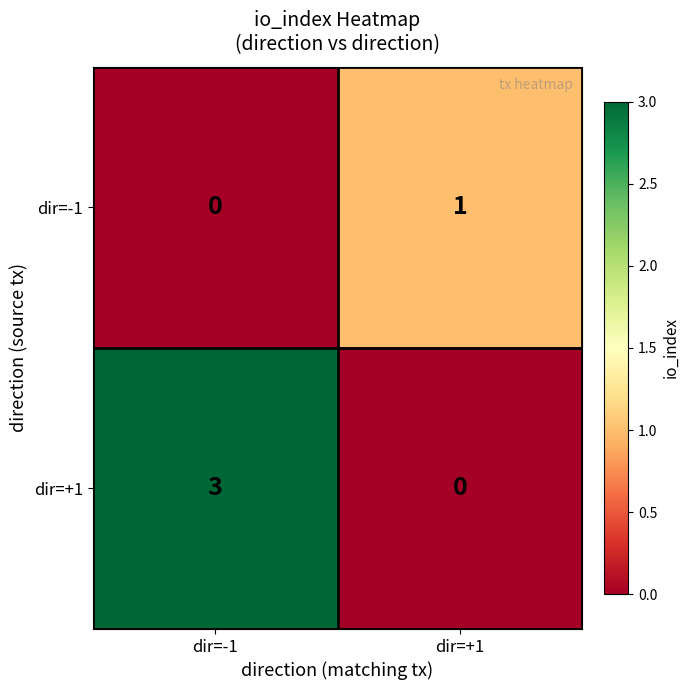

What value does the dir=+1 series have at dir=-1?

3